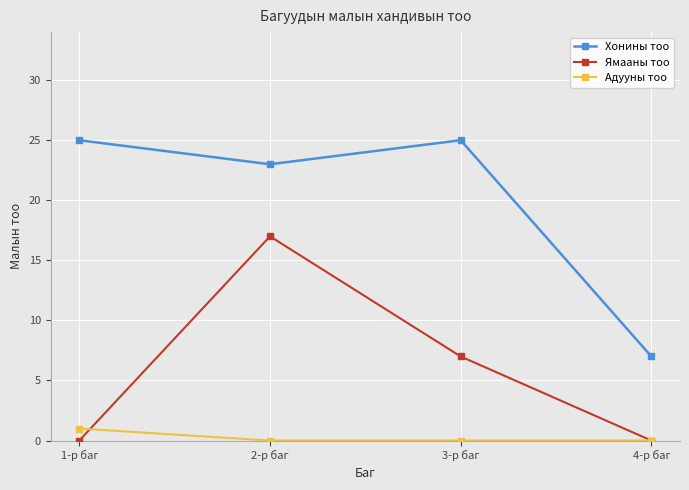

True or false: Хонины тоо and Адууны тоо intersect in this chart.

False